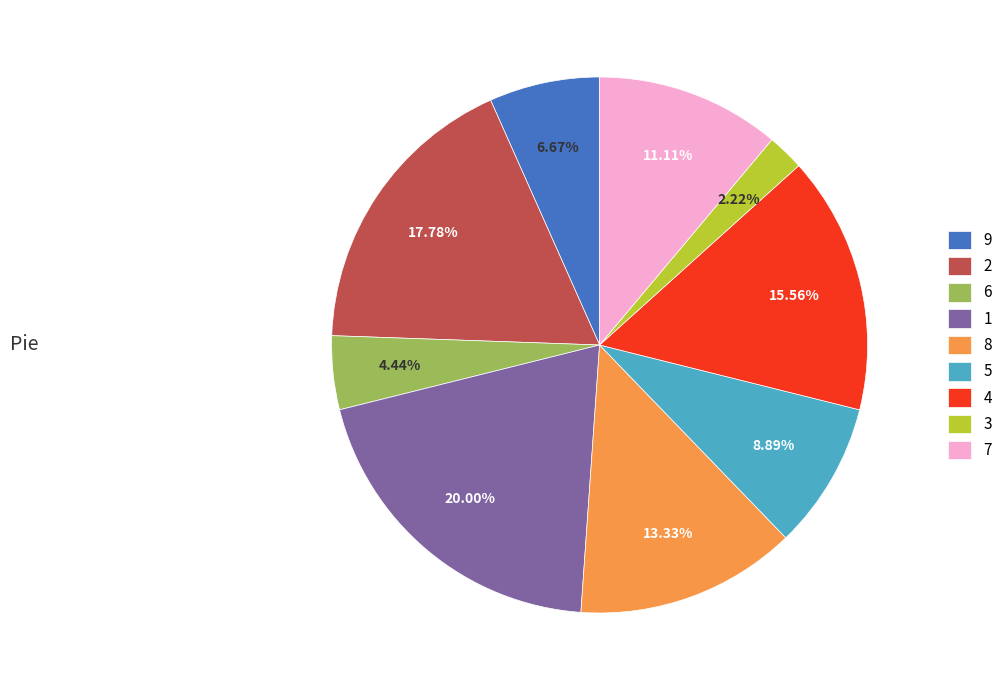

To the nearest percent, what percentage of the pie is 6?

4%